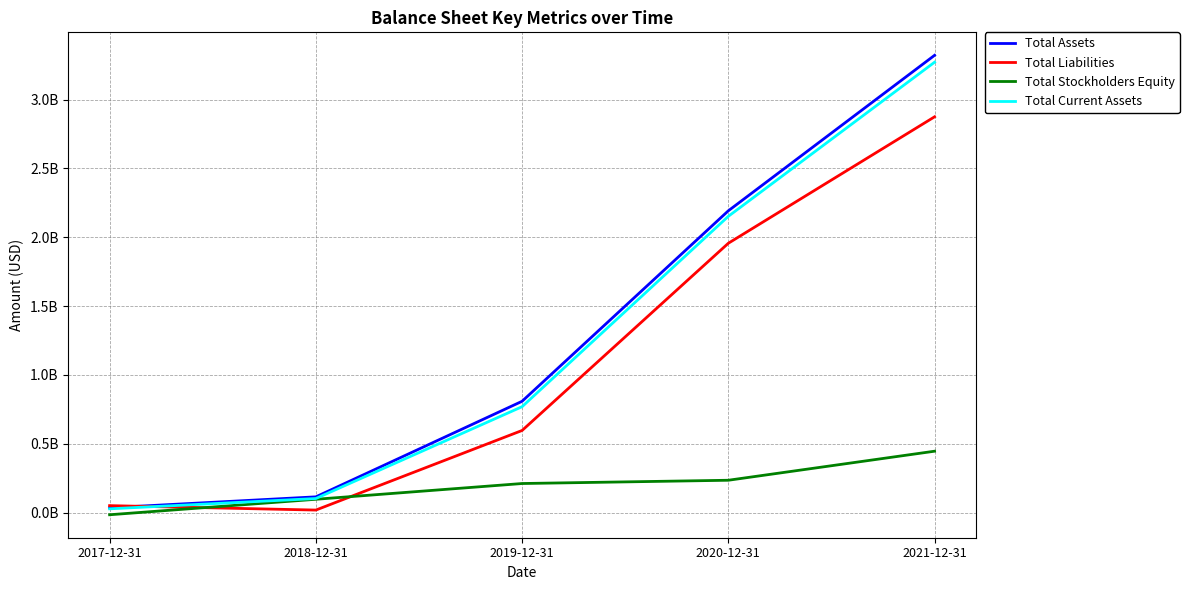

What is the spread (max minus min) of values at 2018-12-31?

96022964